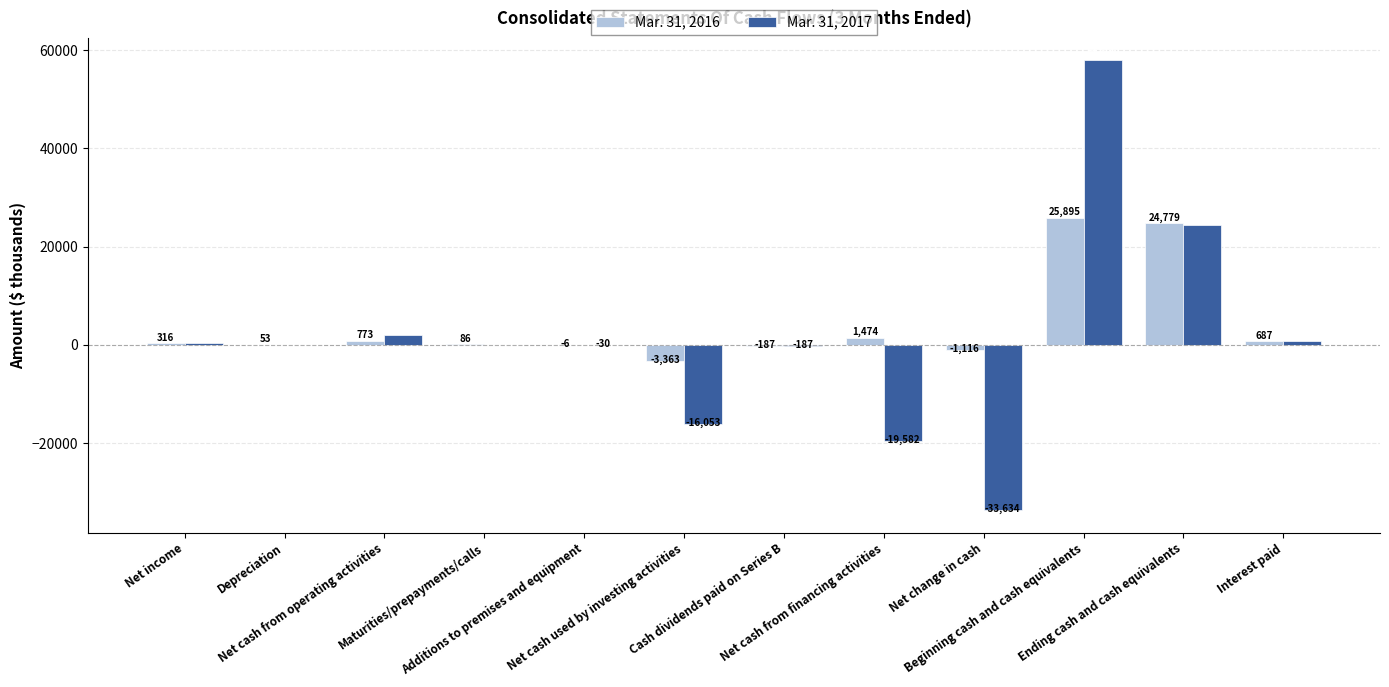

Reading right to left, extract all data points from this chart.

Mar. 31, 2016: 687	24779	25895	-1116	1474	-187	-3363	-6	86	773	53	316
Mar. 31, 2017: 816	24307	57941	-33634	-19582	-187	-16053	-30	42	2001	51	404